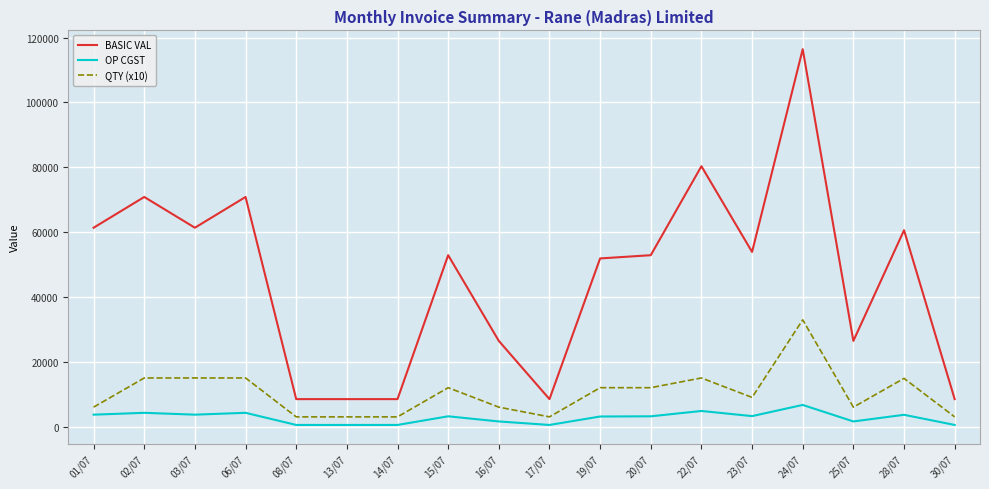

What is the smallest value displayed?

508.5